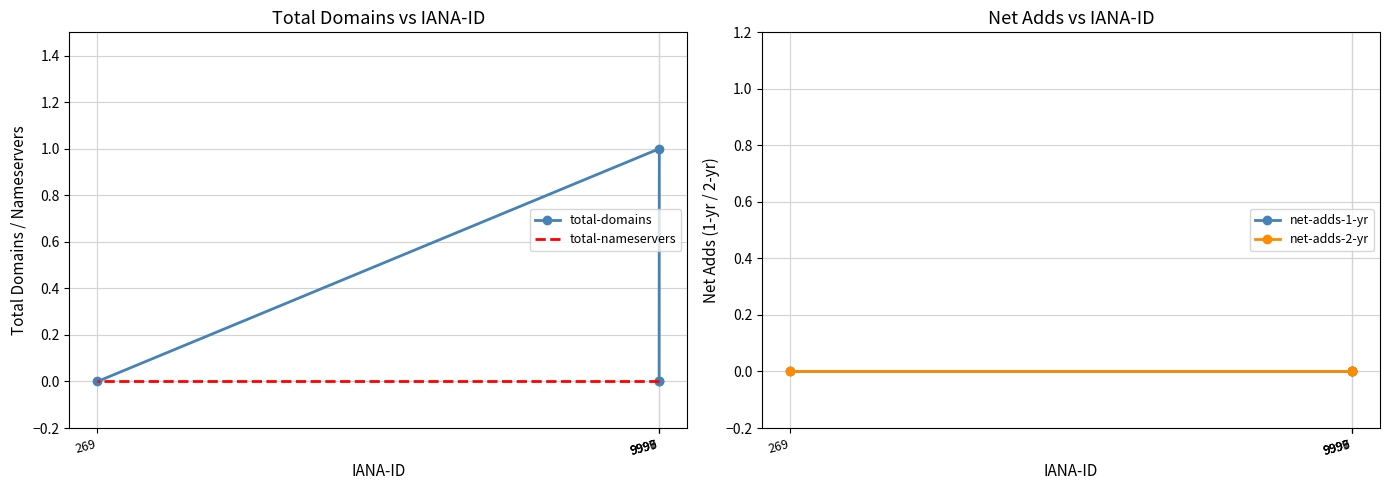

Reading left to right, list all the values displayed in this chart.

total-domains: 0	0	1	0
total-nameservers: 0	0	0	0
net-adds-1-yr: 0	0	0	0
net-adds-2-yr: 0	0	0	0